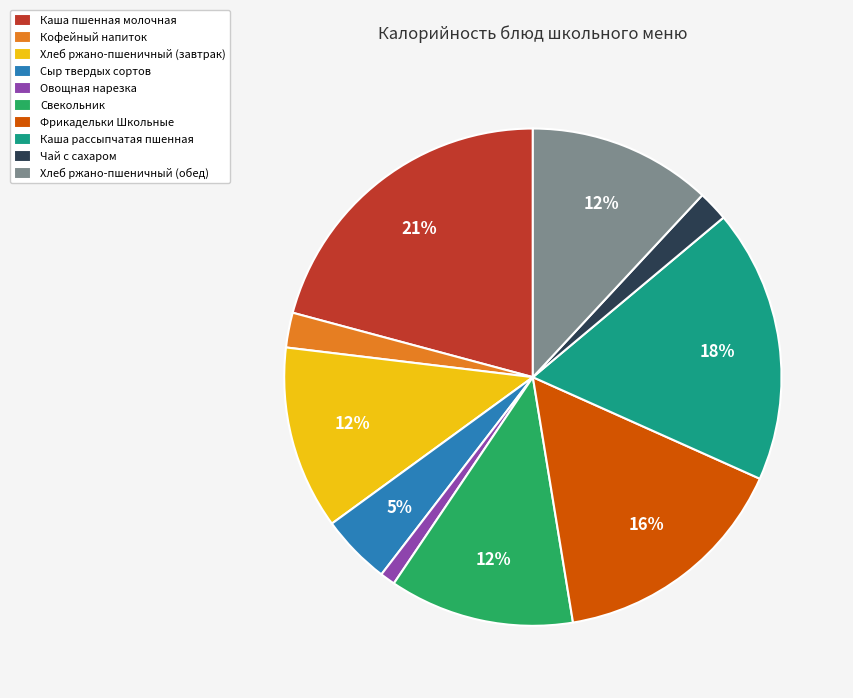

True or false: Каша рассыпчатая пшенная accounts for 18% of the total.

True